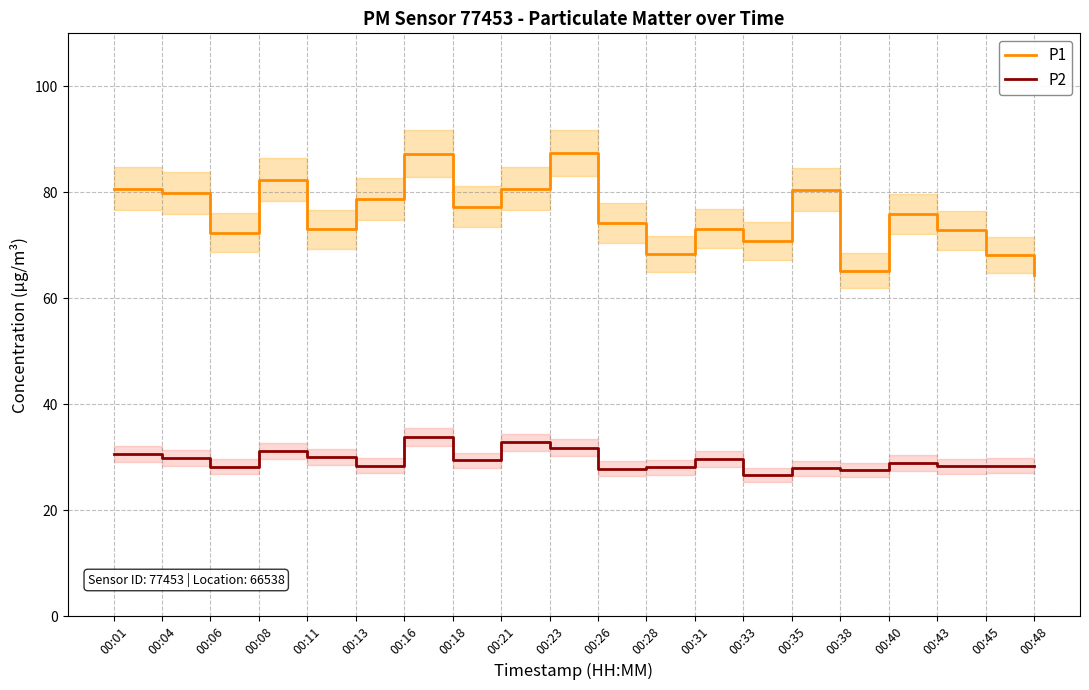

Reading right to left, what are all the values shown in this chart?

P1: 00:48=64.4	00:45=68.1	00:43=72.8	00:40=75.9	00:38=65.2	00:35=80.5	00:33=70.8	00:31=73.1	00:28=68.4	00:26=74.2	00:23=87.4	00:21=80.7	00:18=77.3	00:16=87.3	00:13=78.8	00:11=73.0	00:08=82.4	00:06=72.4	00:04=79.8	00:01=80.7
P2: 00:48=28.3	00:45=28.4	00:43=28.3	00:40=28.9	00:38=27.6	00:35=27.9	00:33=26.7	00:31=29.6	00:28=28.1	00:26=27.8	00:23=31.8	00:21=32.8	00:18=29.4	00:16=33.8	00:13=28.4	00:11=30.1	00:08=31.2	00:06=28.2	00:04=29.8	00:01=30.6